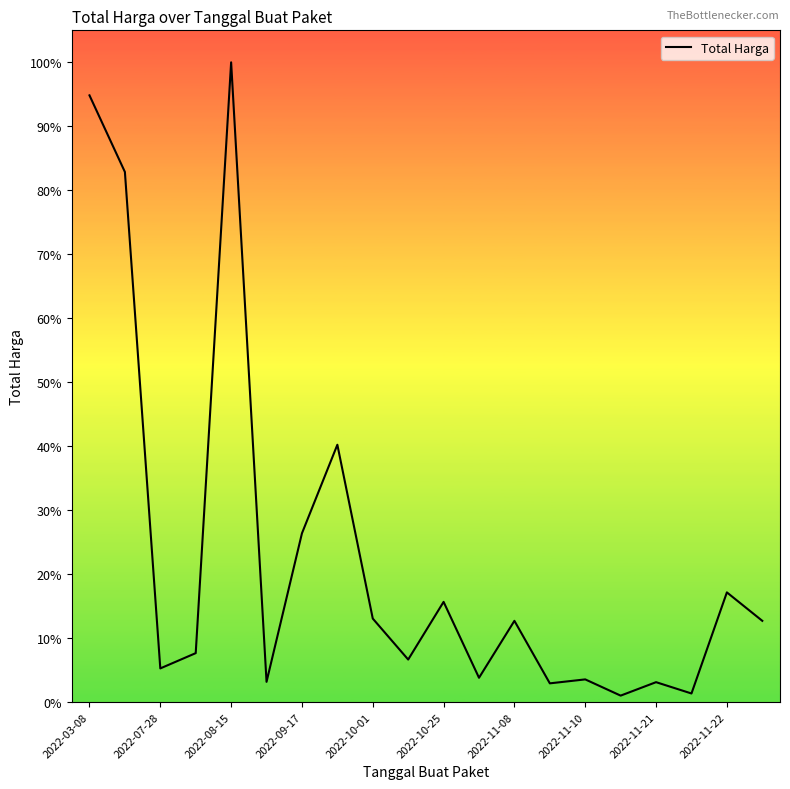

Does the chart display data point markers on the line(s)?

No